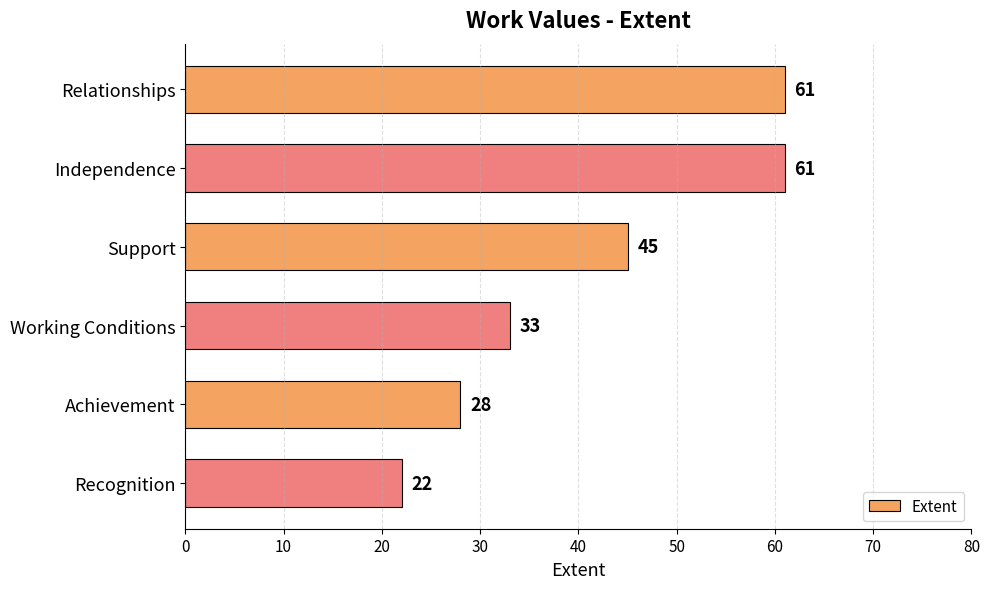

What is the label of the 1st bar from the bottom?

Recognition